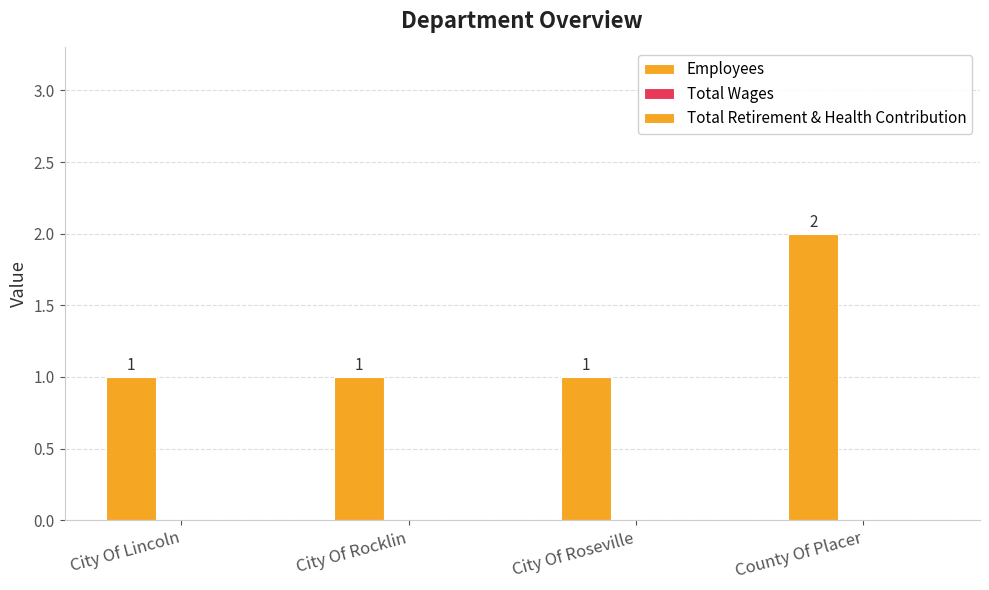

What is the label of the 4th bar from the right?

City Of Lincoln